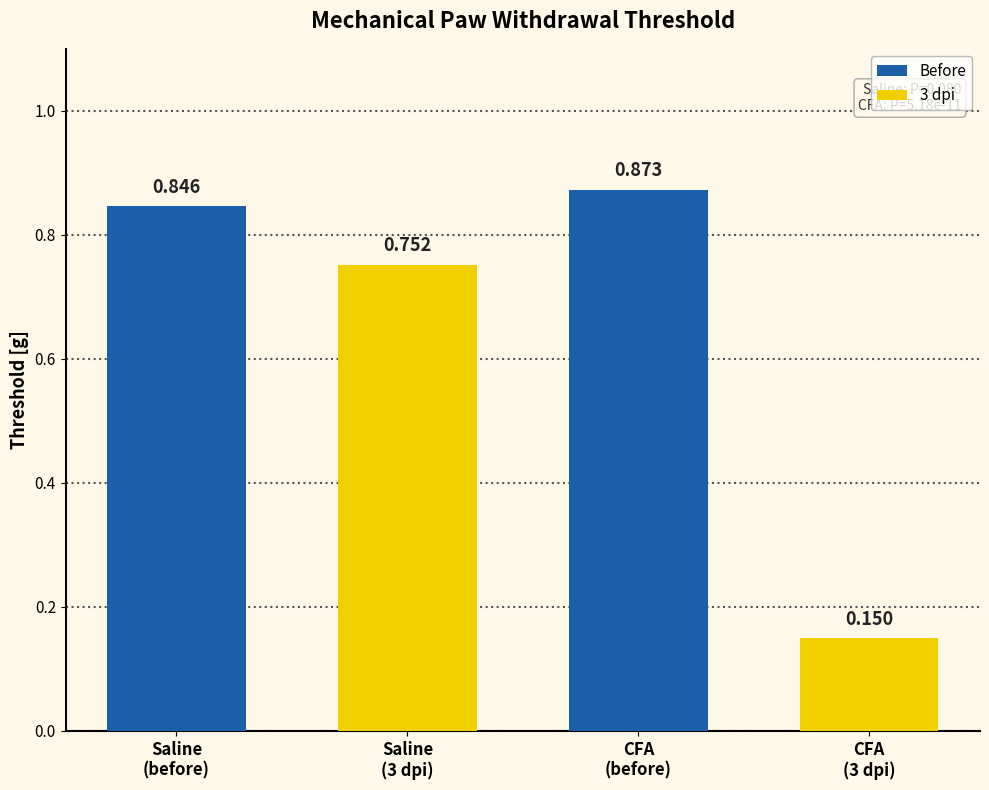

Is it true that saline (before) equals 1.4 at Saline
(3 dpi)?

False